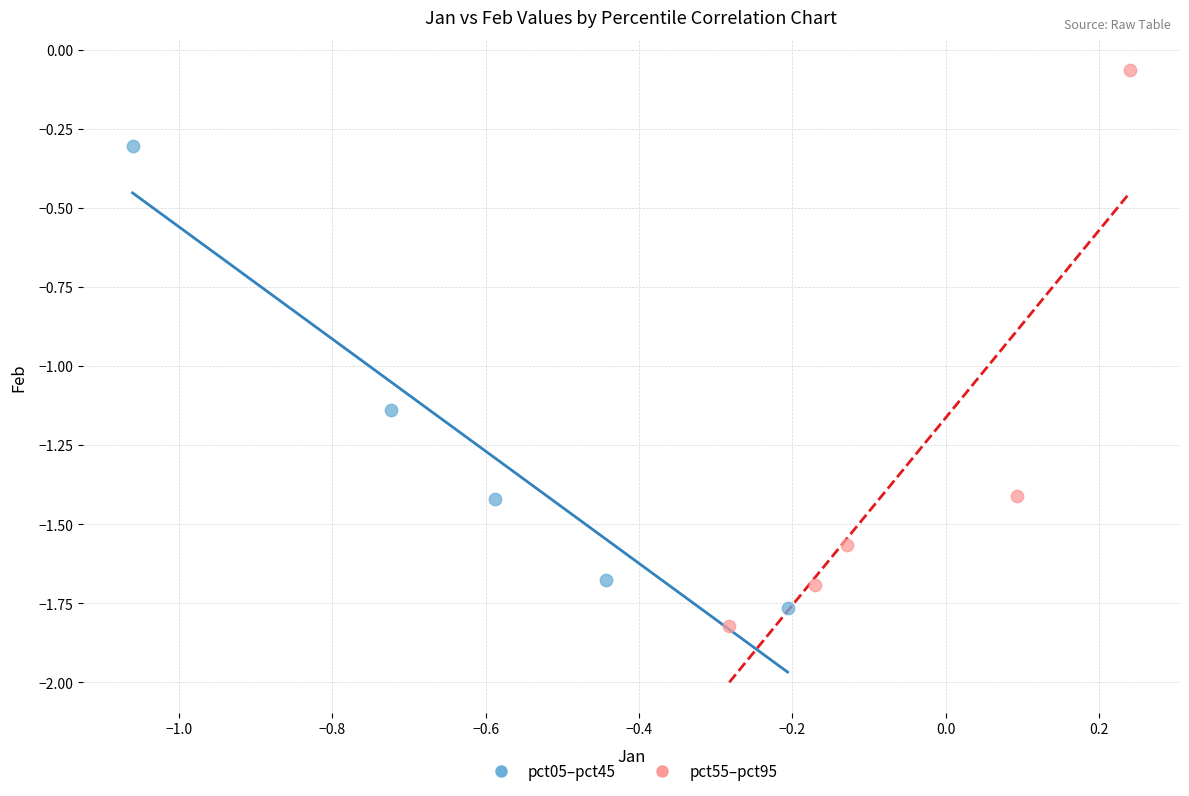

Which series reaches the maximum Y coordinate?

pct55–pct95